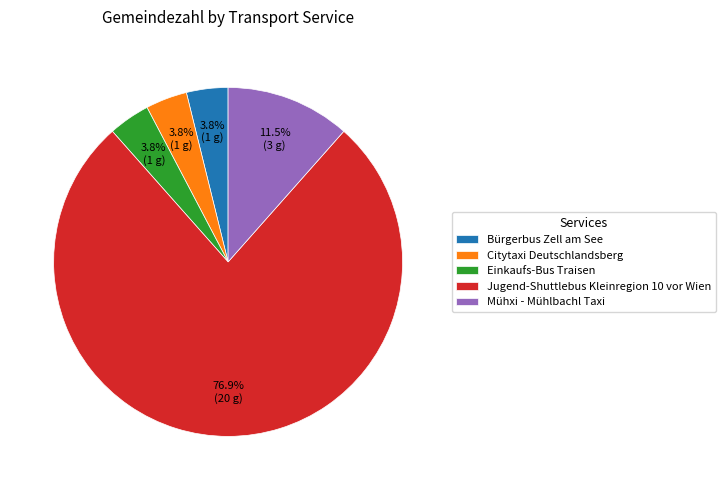

Combined, do Mühxi - Mühlbachl Taxi and Citytaxi Deutschlandsberg account for over 50%?

No